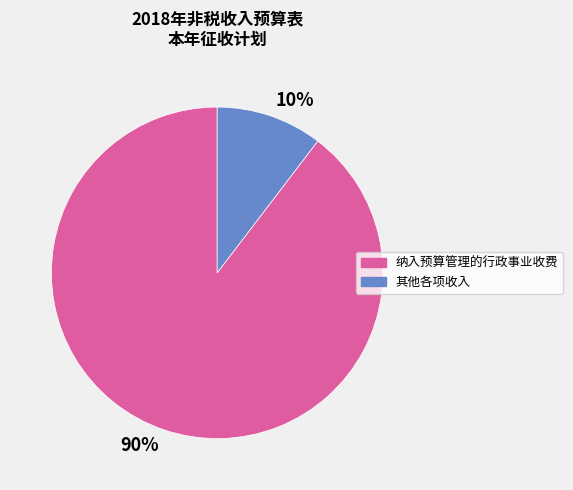

Rank the categories by value from lowest to highest.

10%, 90%